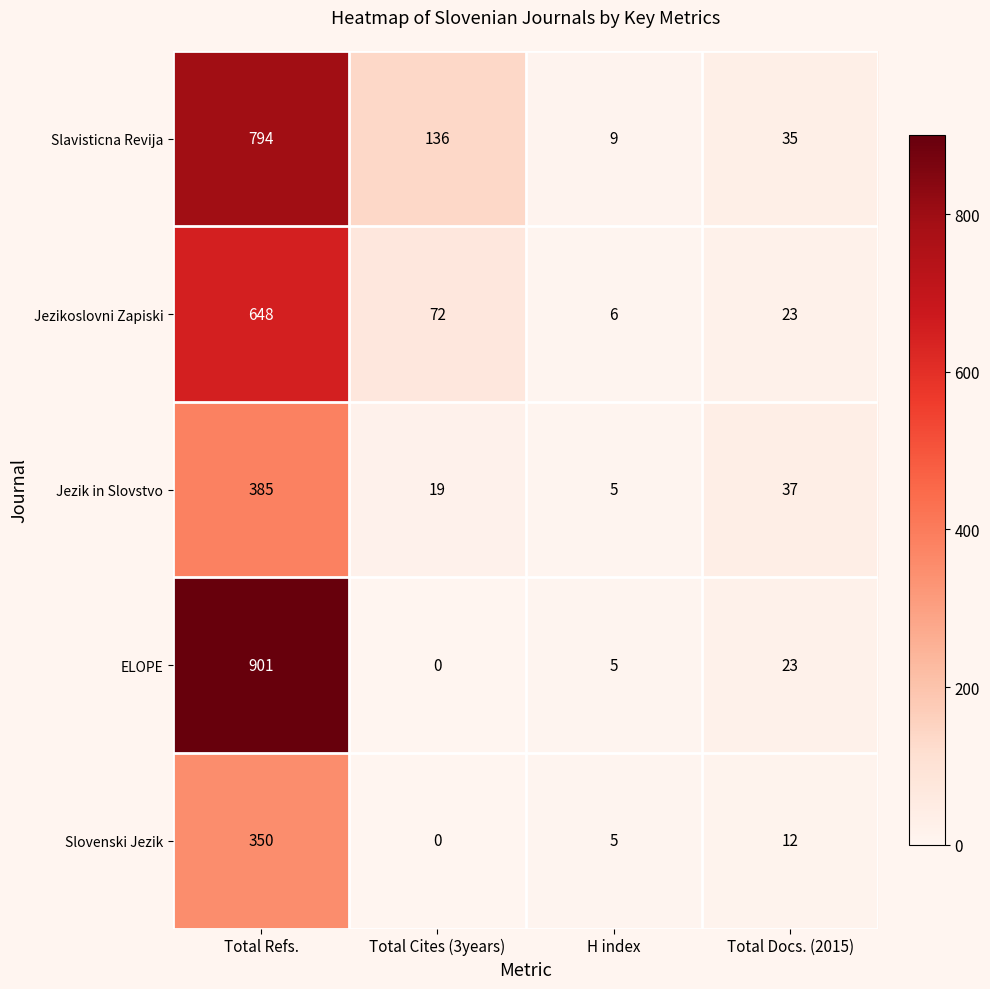

The Slovenski Jezik series shows 0 at Total Cites (3years). True or false?

True